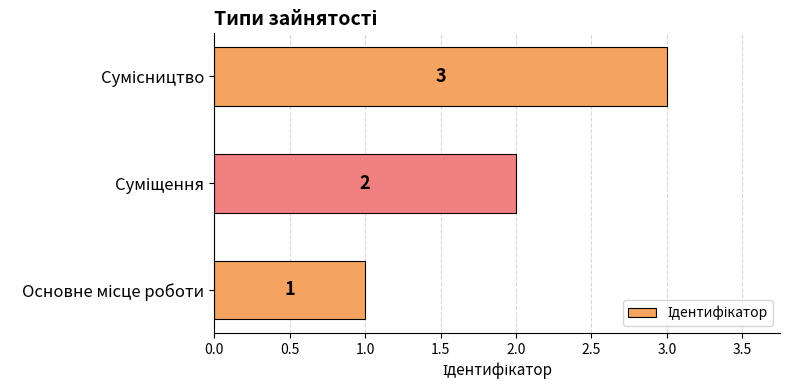

What is the sum of all values?

6